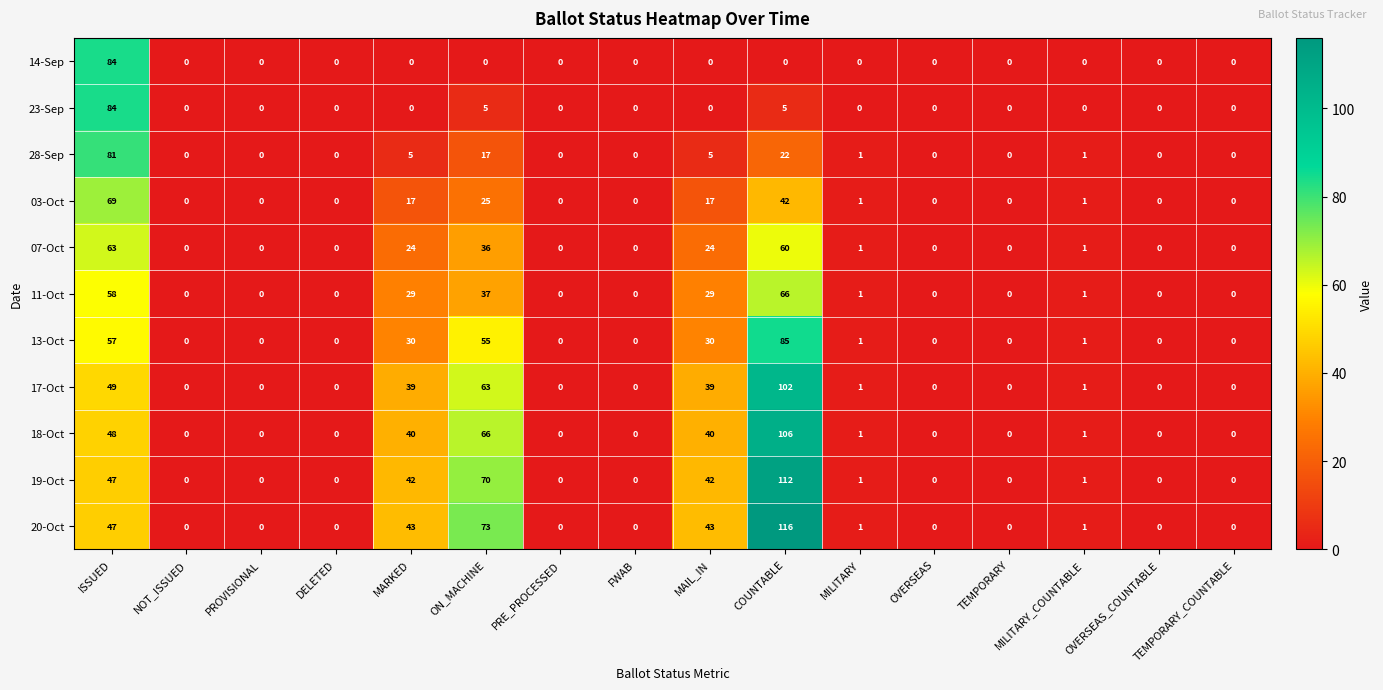

Is it true that 28-Sep equals 5 at MARKED?

True